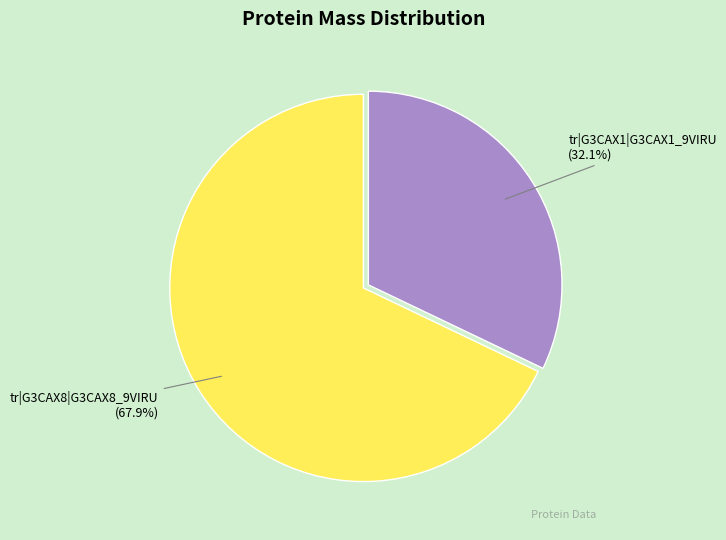

What percentage is the tr|G3CAX8|G3CAX8_9VIRU slice, to the nearest percent?

68%